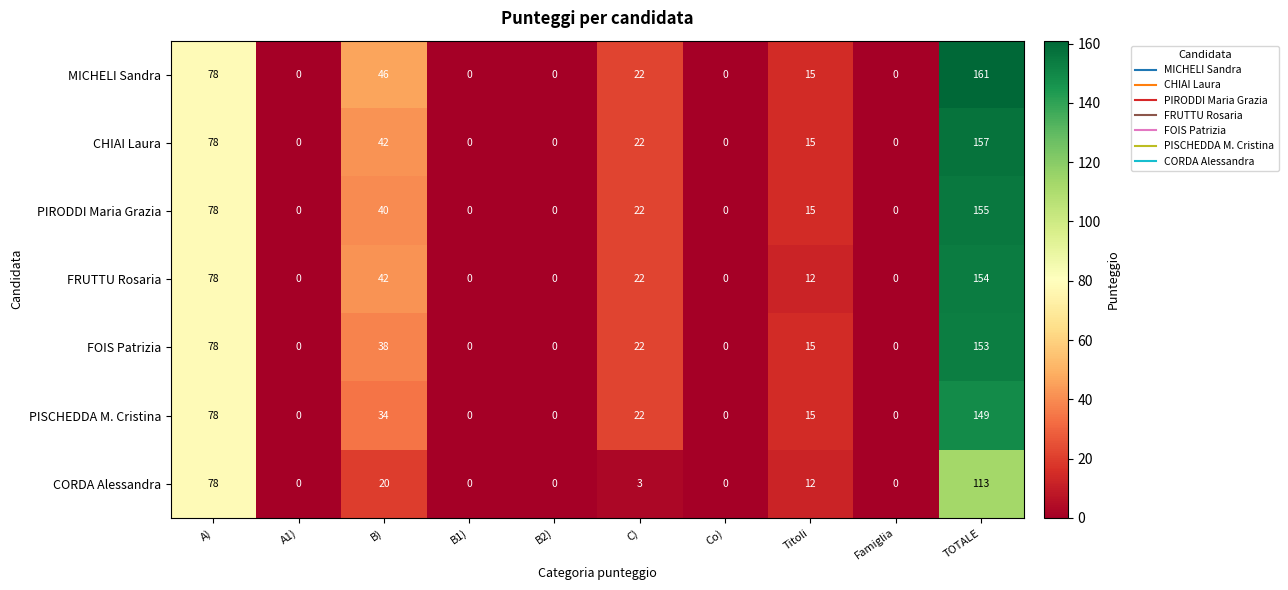

List the series in order of their peak value, lowest first.

CORDA Alessandra, PISCHEDDA M. Cristina, FOIS Patrizia, FRUTTU Rosaria, PIRODDI Maria Grazia, CHIAI Laura, MICHELI Sandra